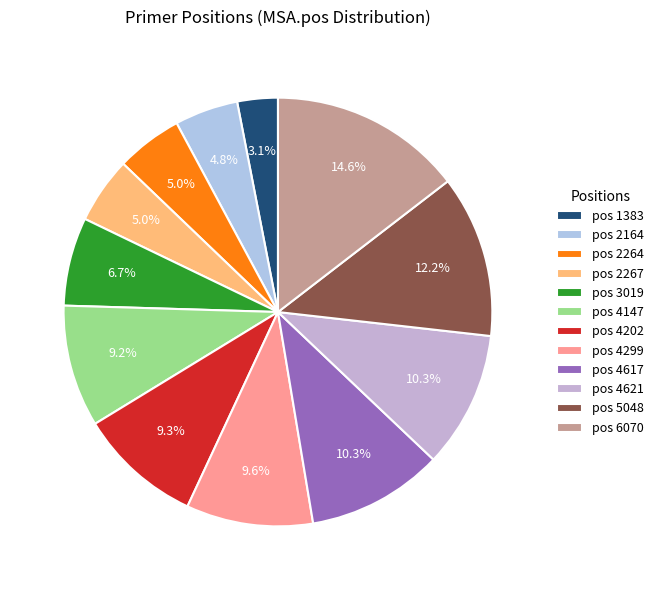

Count the number of slices in the pie.

12